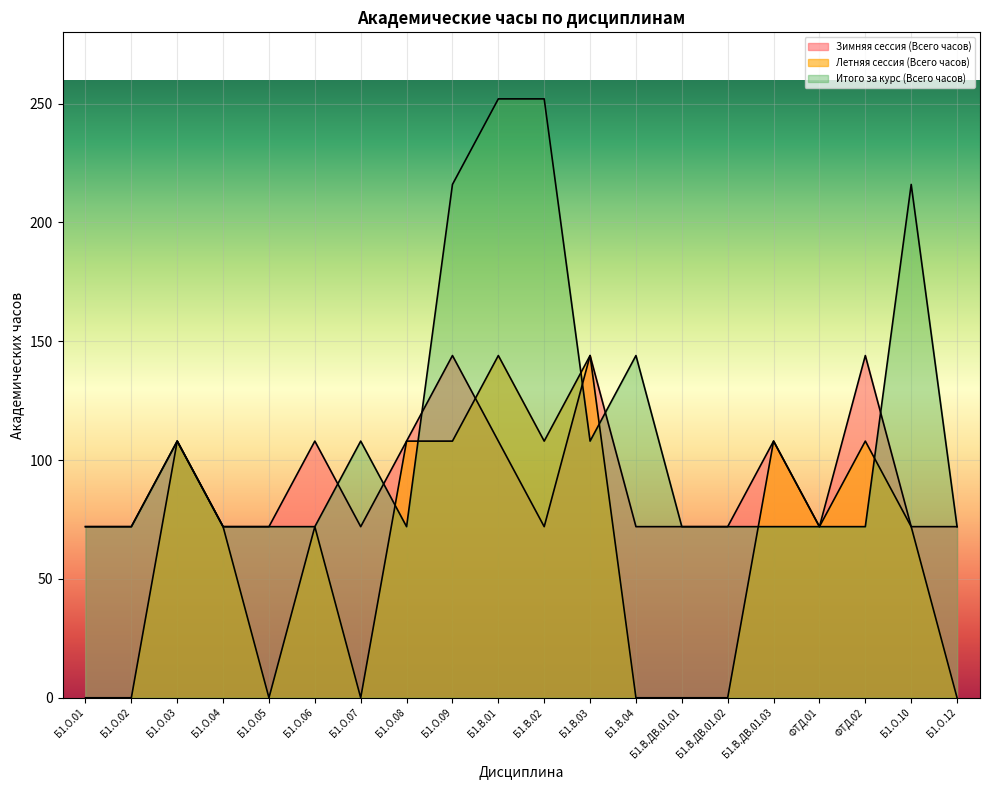

Is it true that Итого за курс (Всего часов) equals 98 at Б1.В.ДВ.01.01?

False